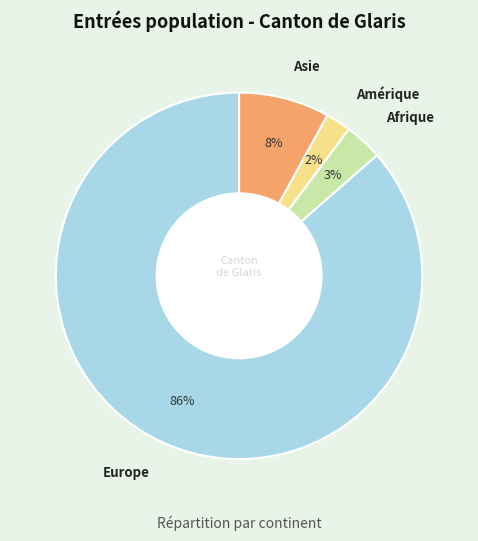

Is it true that Afrique is 3% of the pie?

True